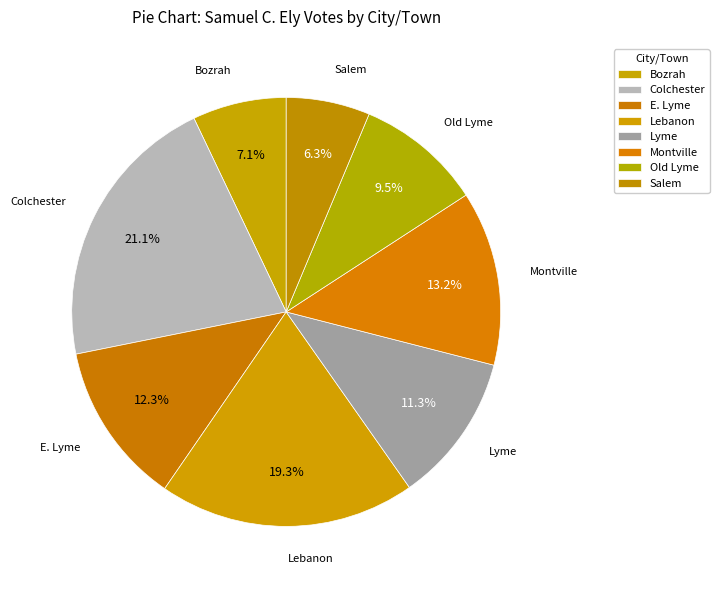

Count the number of slices in the pie.

8